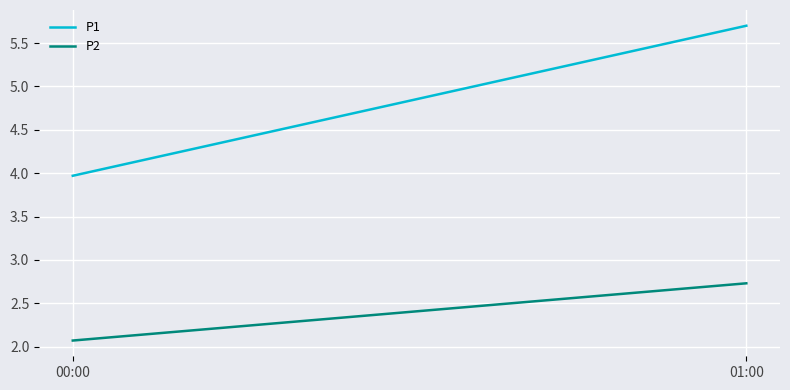

What is the total value across all series at 00:00?

6.0